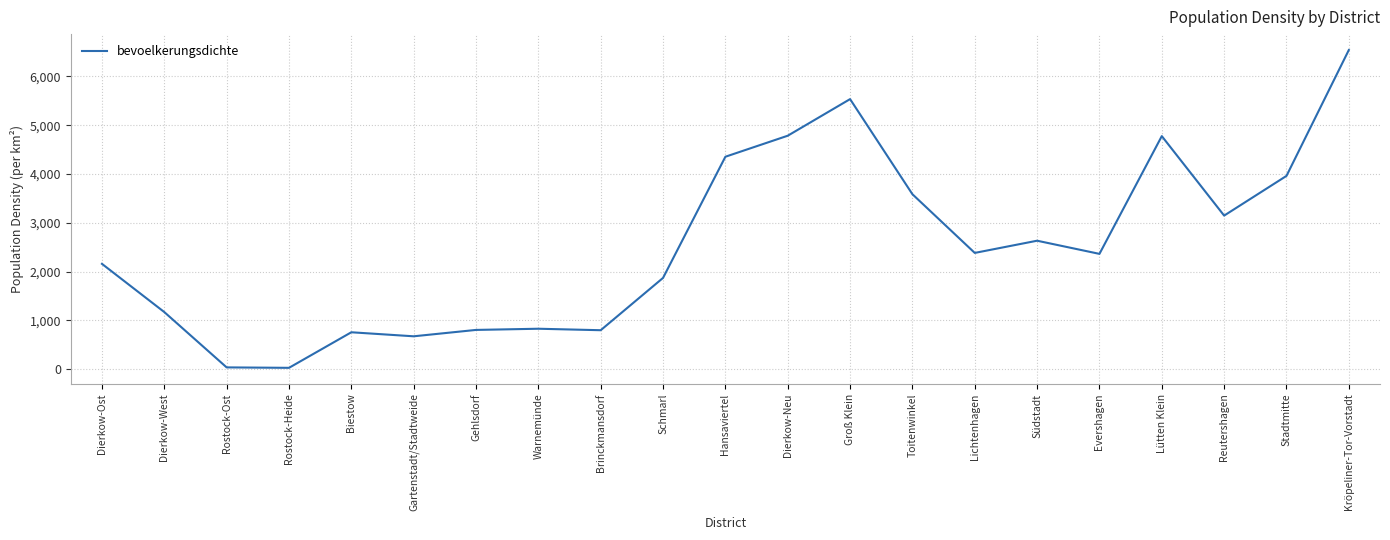

What is the greatest value displayed?

6541.3